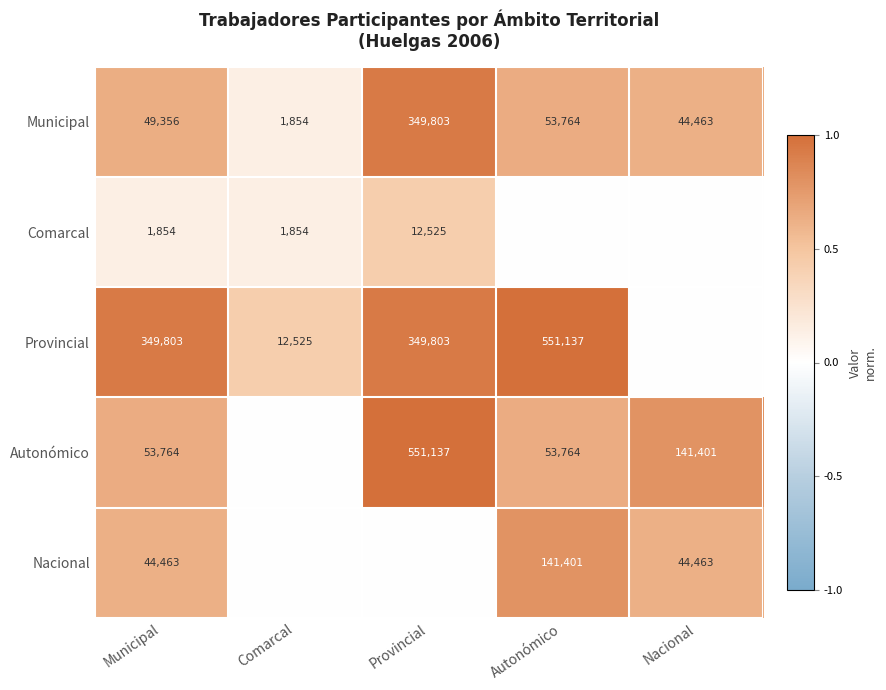

What is the total value across all series at Comarcal?

0.7